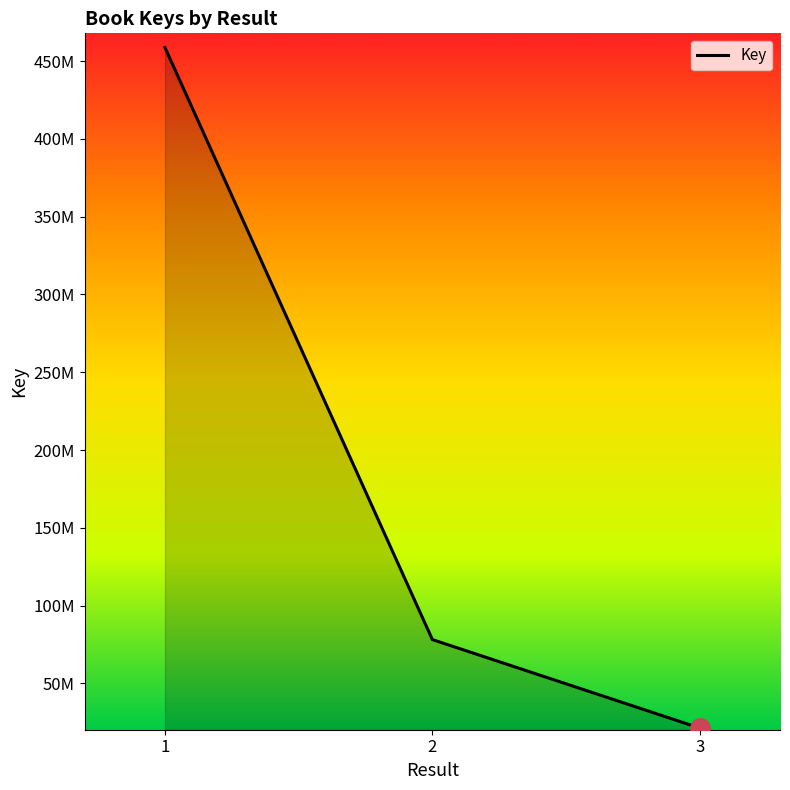

Does the chart display data point markers on the line(s)?

No